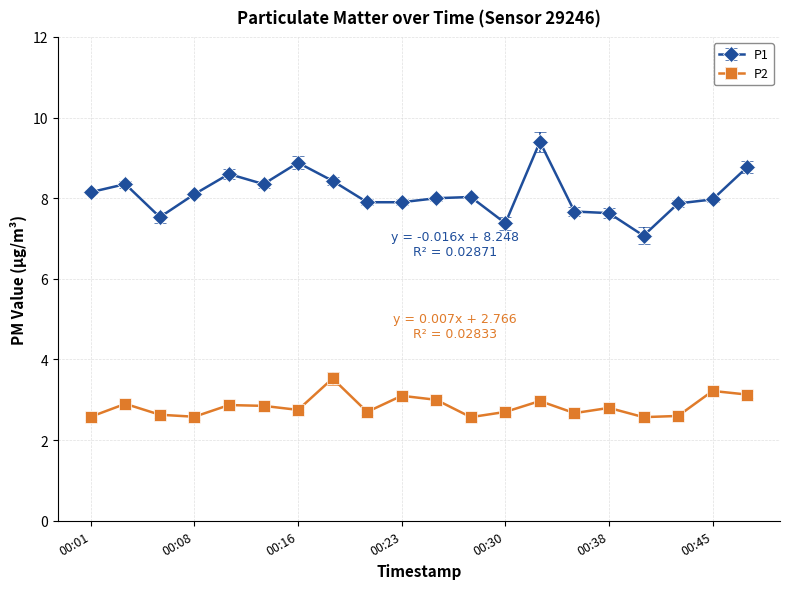

Which series has the widest spread of values?

P1